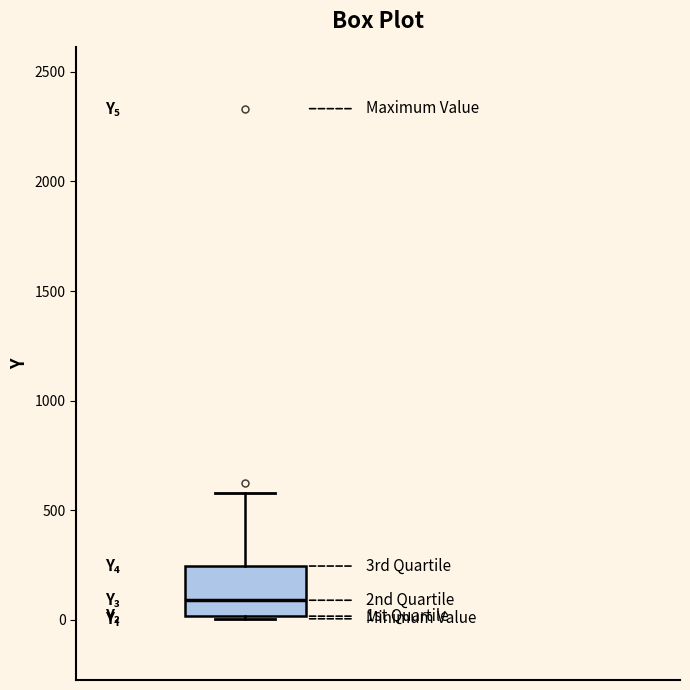

Transcribe this box plot: give where the median line is, the range the box spans, and where the two whiskers end, as read against the y-axis. The values are not printed on the chart, so give them approximately, as read against the axis.

median 100, box 0 to 250, whiskers 0 to 600